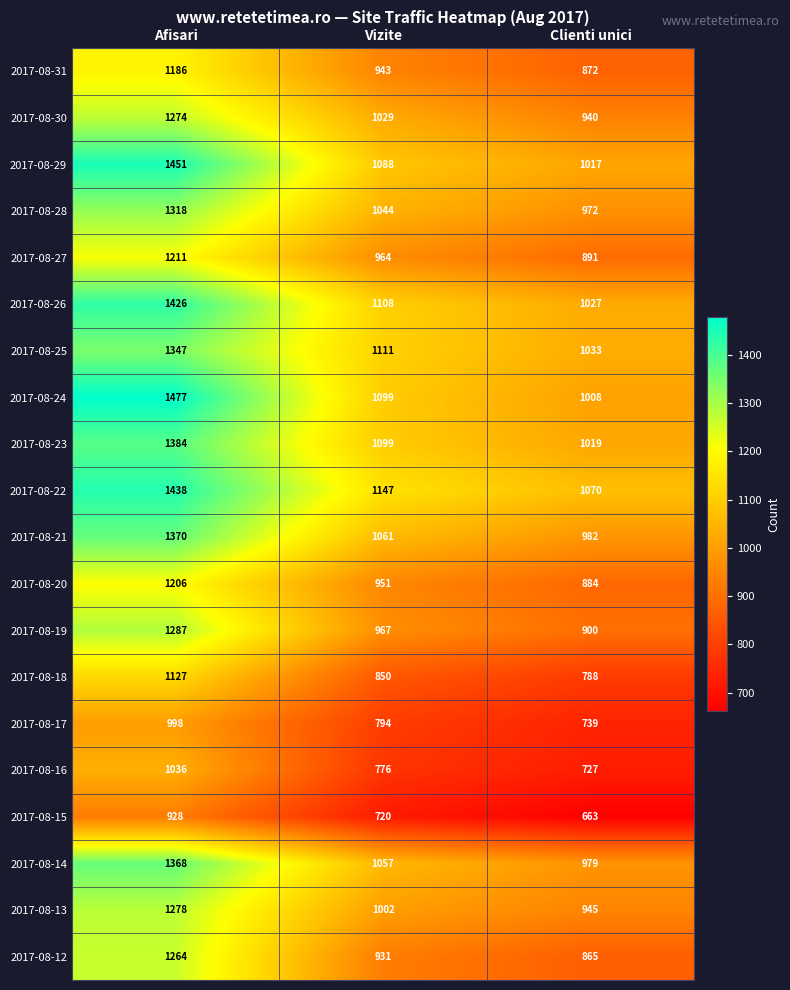

How many 2017-08-14 values are between 979 and 1368?

3